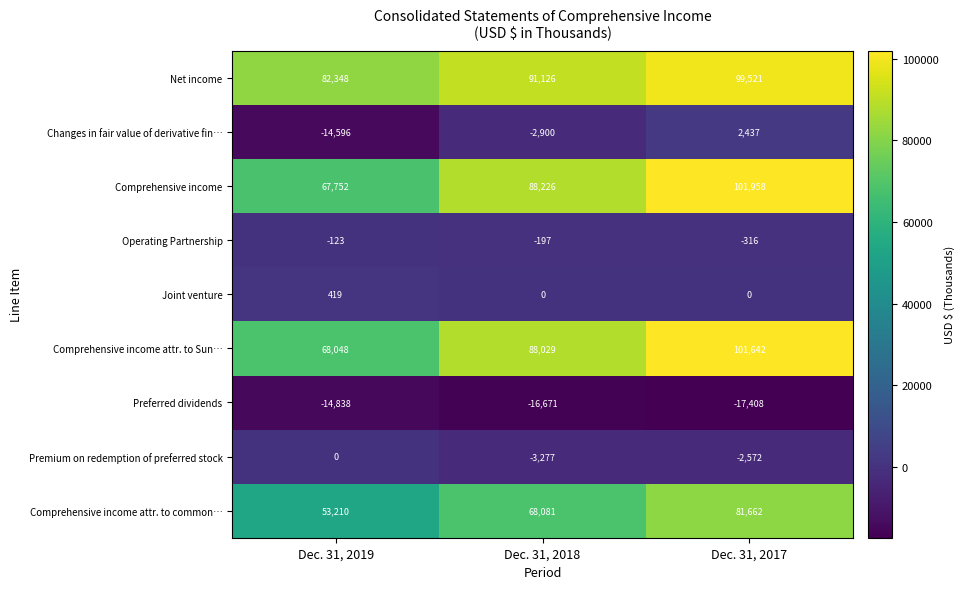

What is the difference between the maximum and minimum values in the Joint venture series?

419